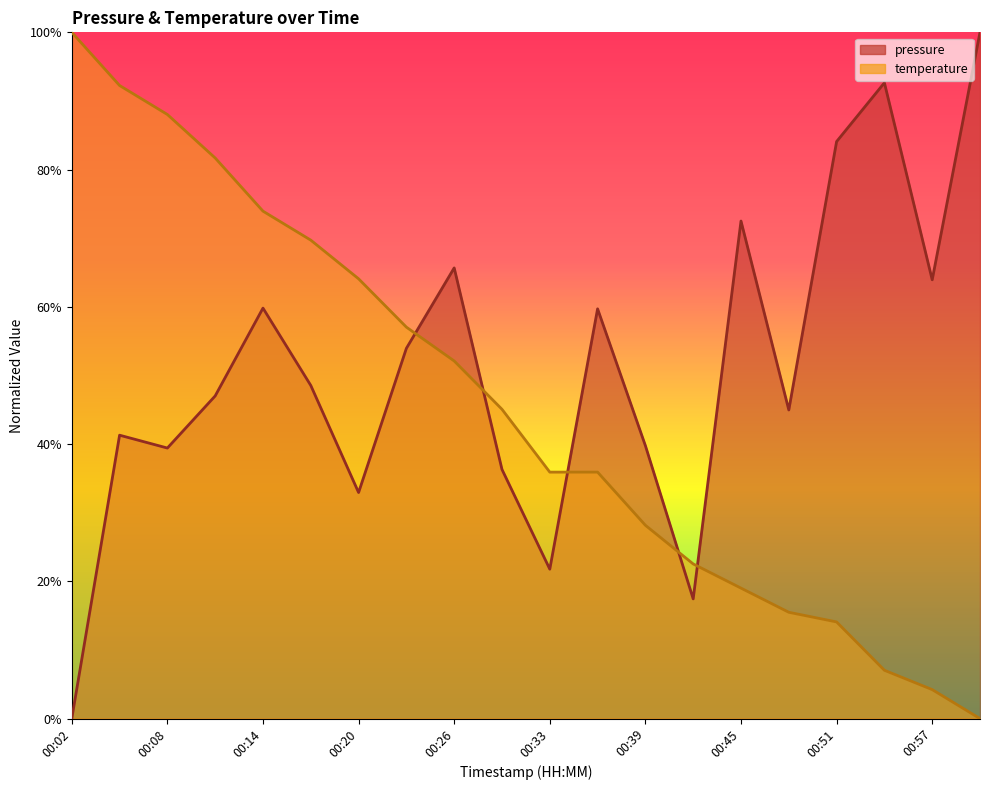

What are all the series names shown in the legend?

pressure, temperature